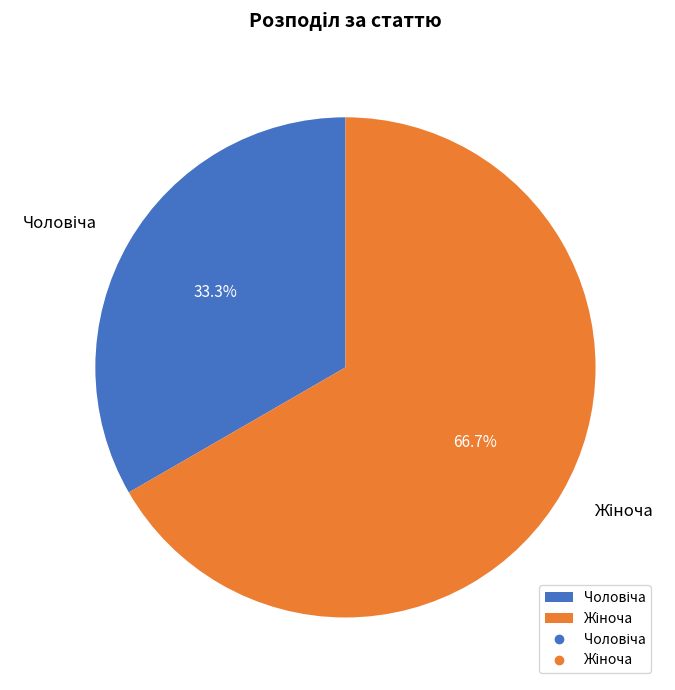

To the nearest percent, what is the average slice percentage?

50%